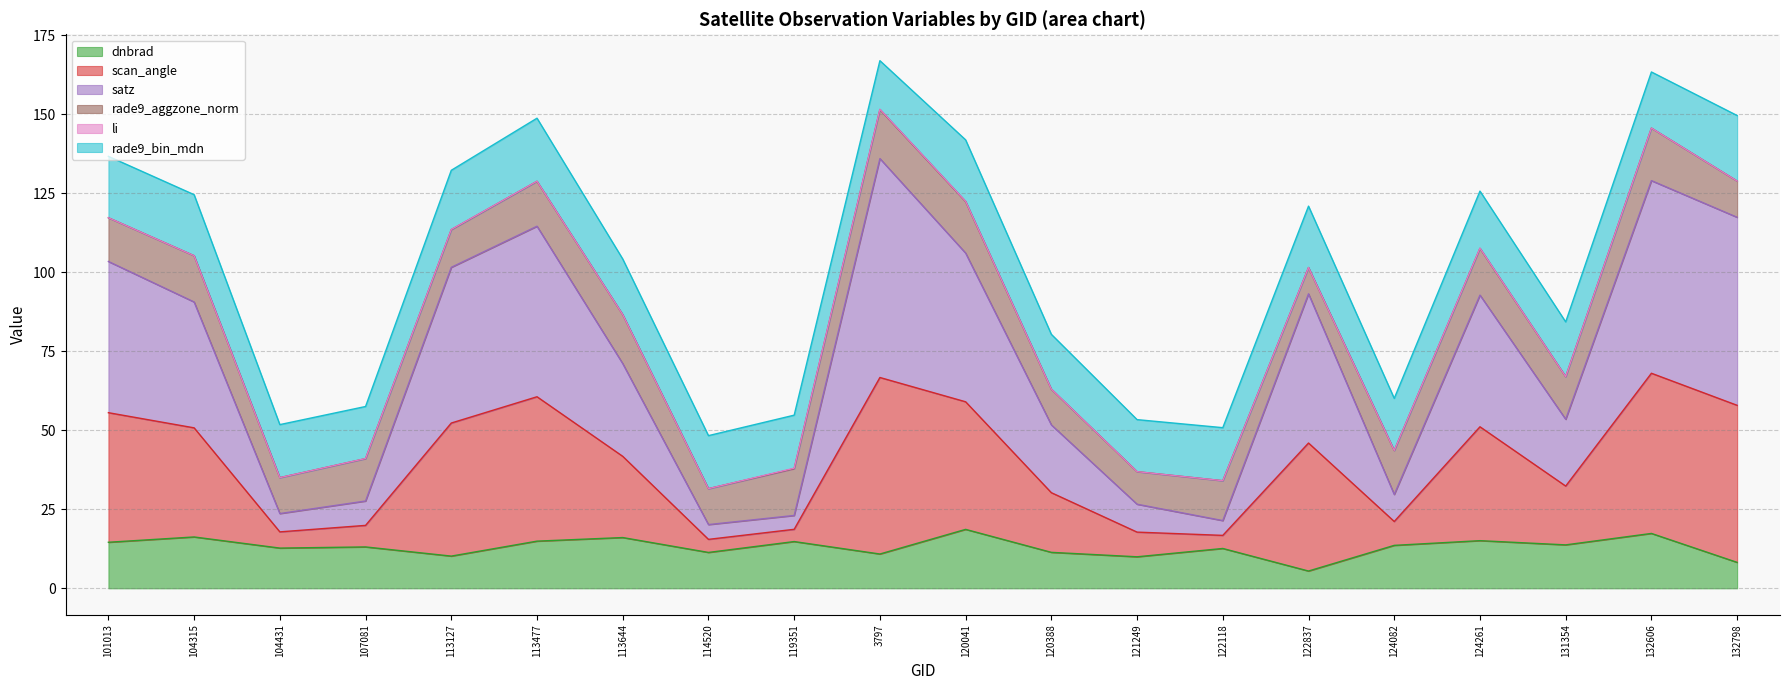

What is the total value across all series at 122118?

50.8